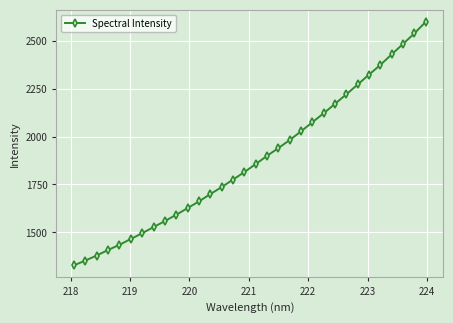

What is the average value?

1880.6